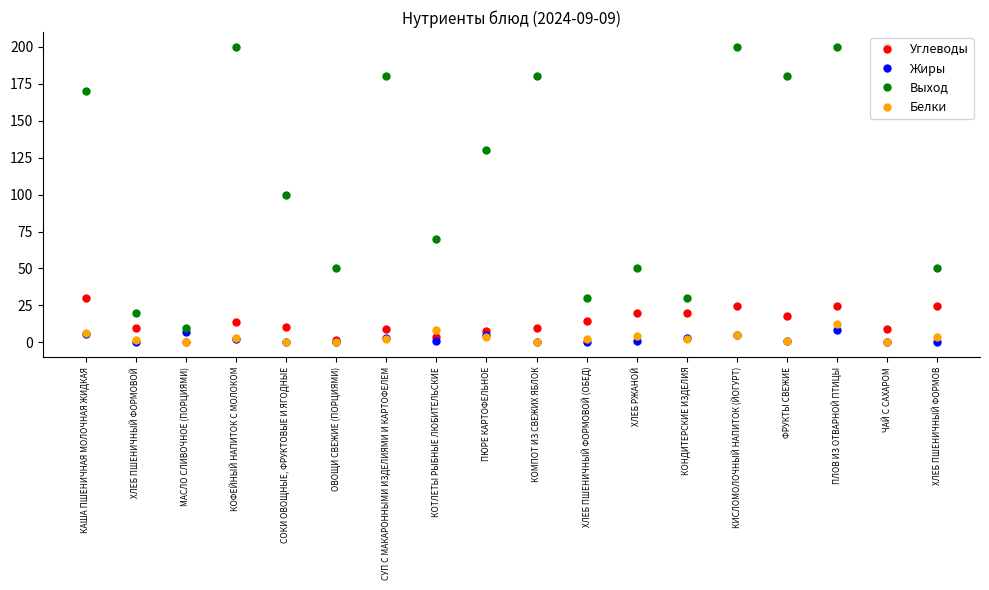

What is the minimum value shown in the chart?

0.1